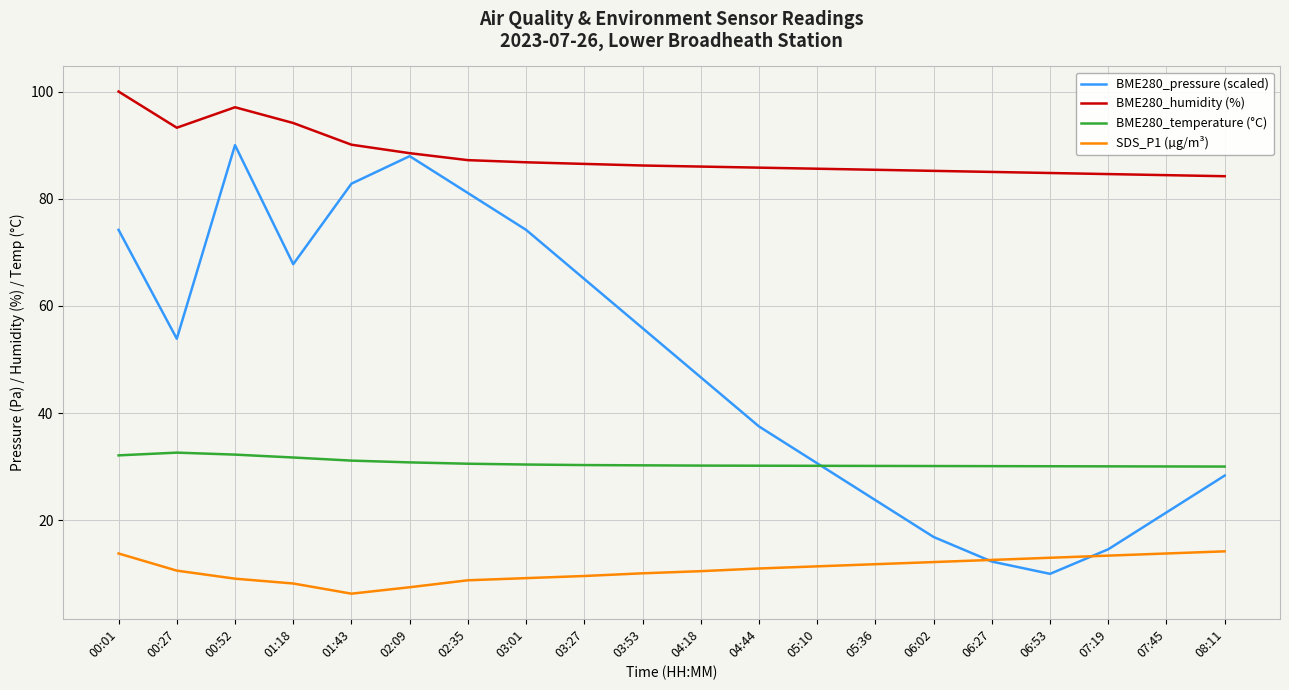

True or false: BME280_temperature (°C) and BME280_humidity (%) intersect in this chart.

False